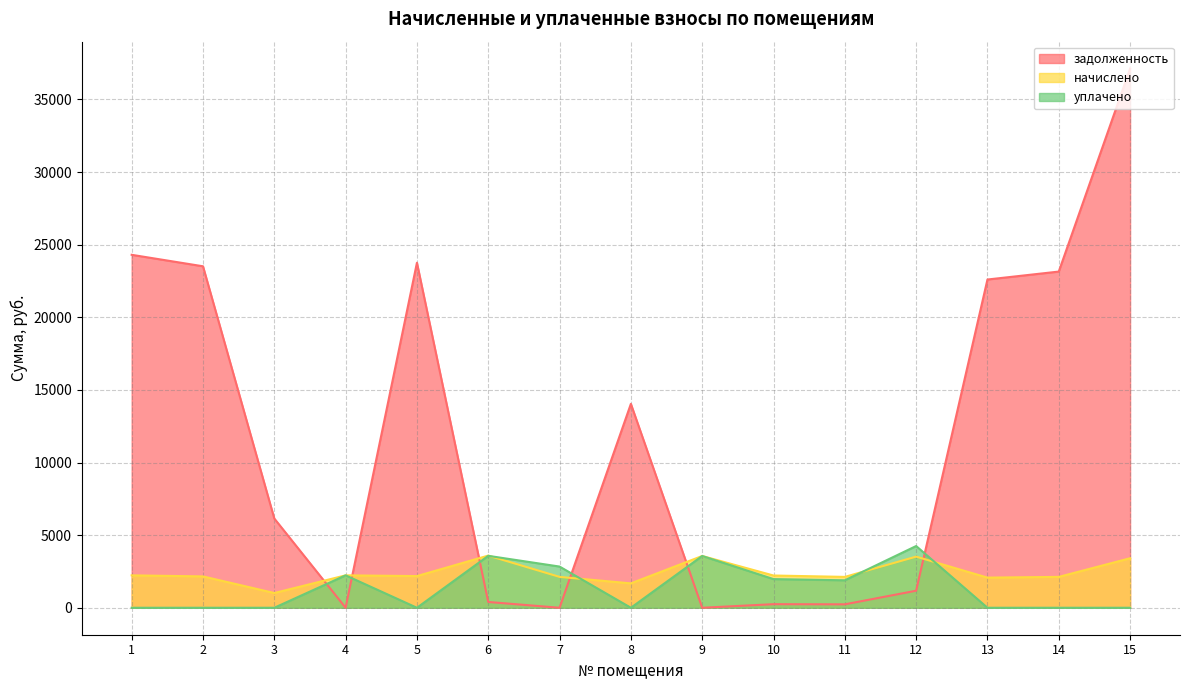

Reading left to right, extract all data points from this chart.

задолженность: 24302.4	23512.7	6145.6	0.4	23755.6	399.3	0.0	14039.5	0.0	246.8	236.2	1173.7	22601.3	23148.0	37121.9
начислено: 2232.0	2159.5	1015.6	2232.0	2181.8	3593.5	2126.0	1679.6	3565.6	2220.8	2126.0	3521.0	2075.8	2126.0	3409.4
уплачено: 0.0	0.0	0.0	2232.0	0.0	3576.0	2837.0	0.0	3565.1	1973.6	1891.4	4250.5	0.0	0.0	0.0